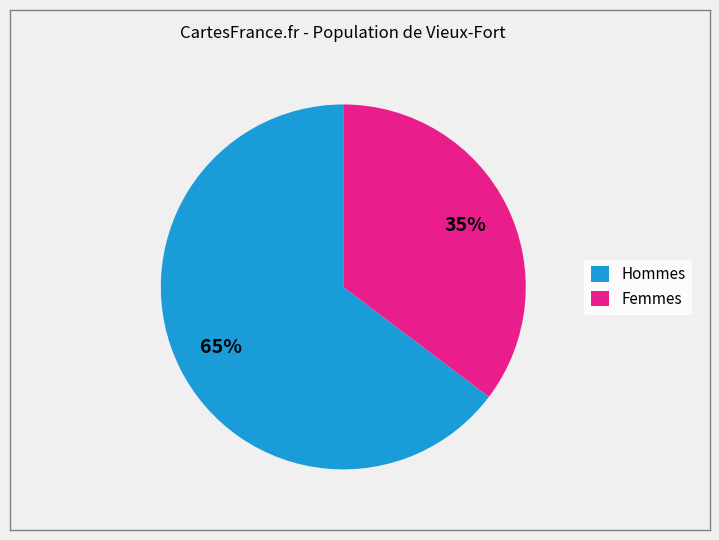

Between Hommes and Femmes, which is larger?

Hommes